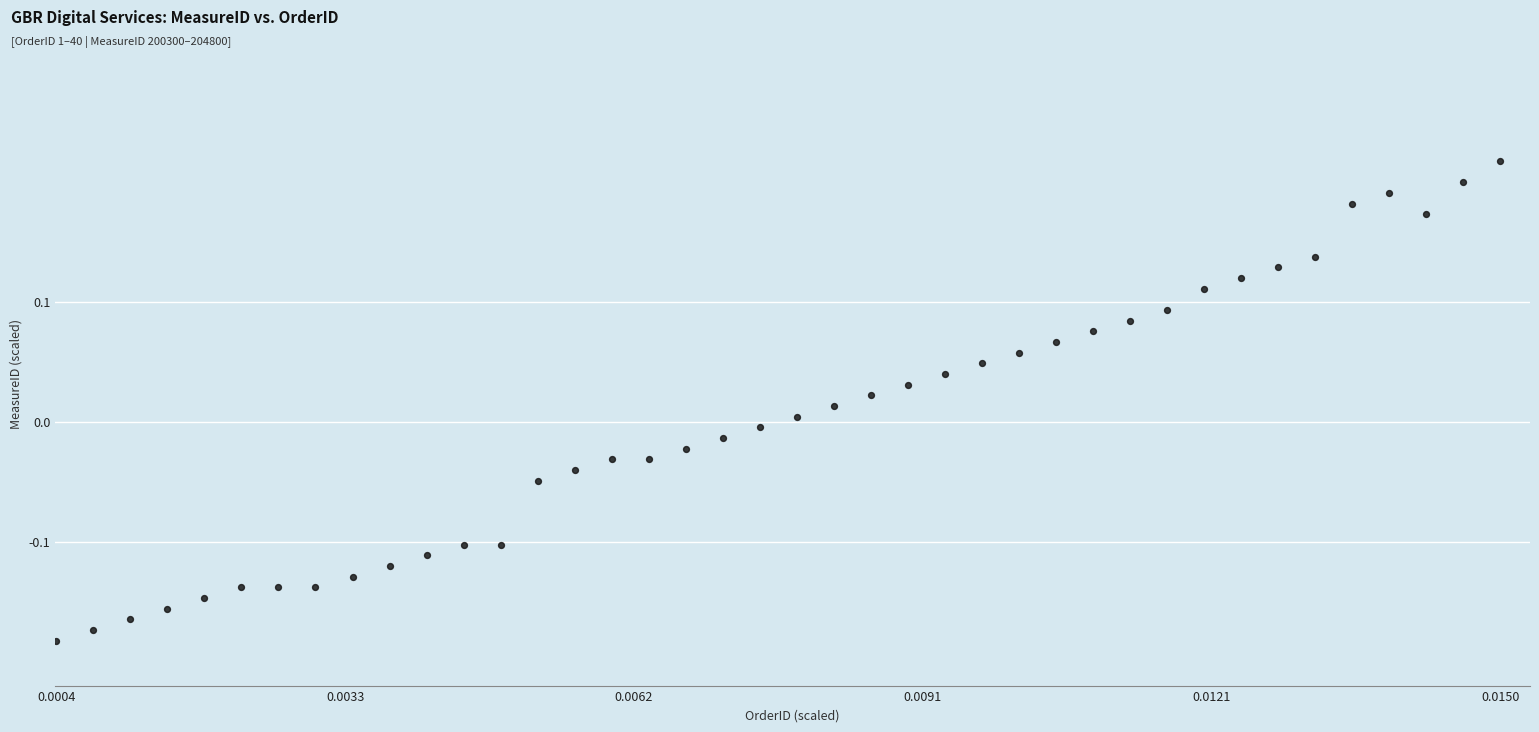

What is the range of Y values (max minus min)?

0.4